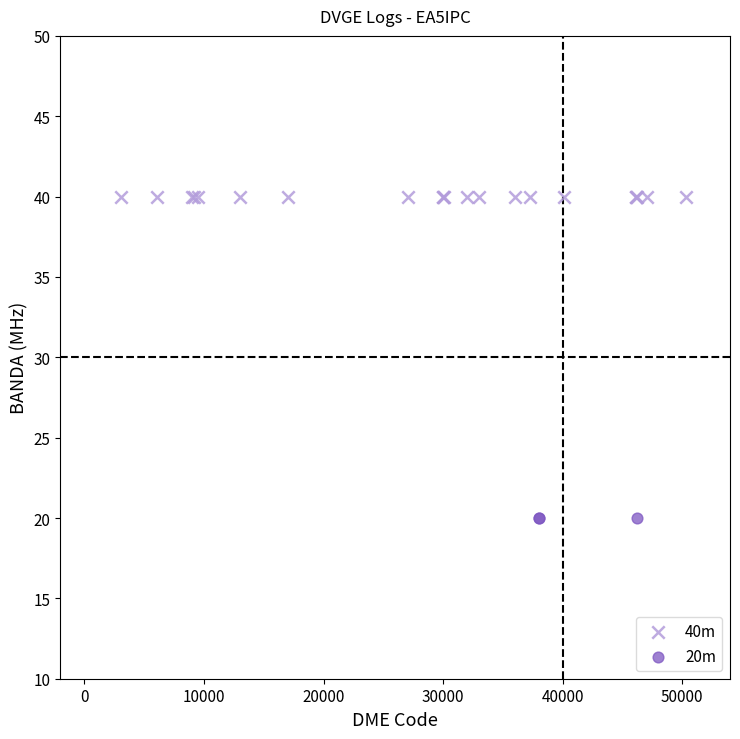

Which series reaches the minimum Y coordinate?

20m